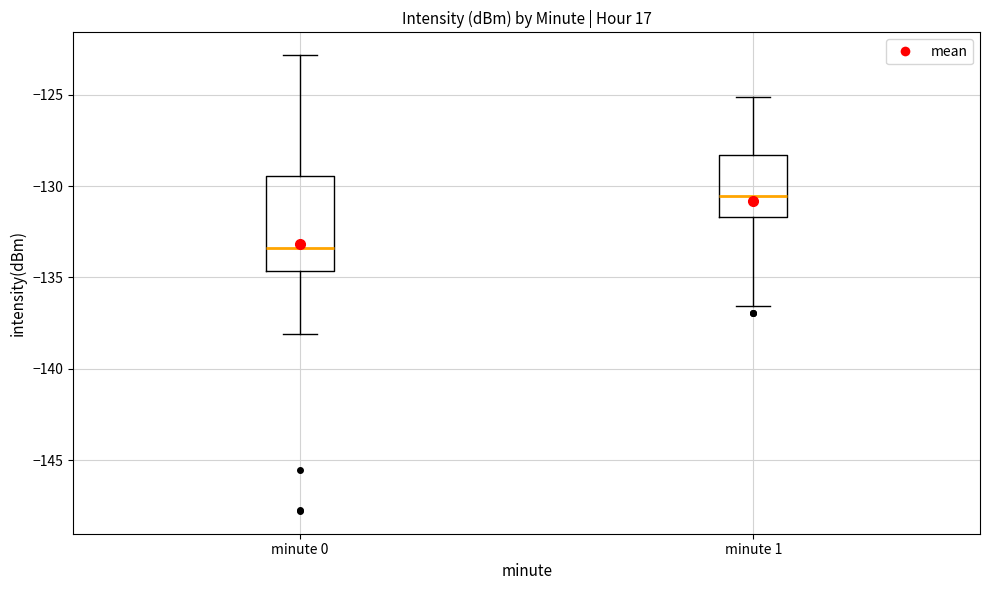

Which box's median line is the lowest?

minute 0